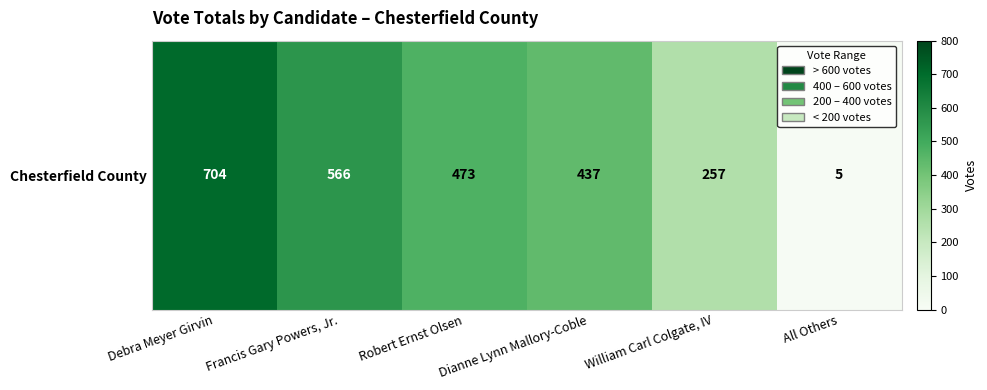

Reading left to right, what are all the values shown in this chart?

704	566	473	437	257	5